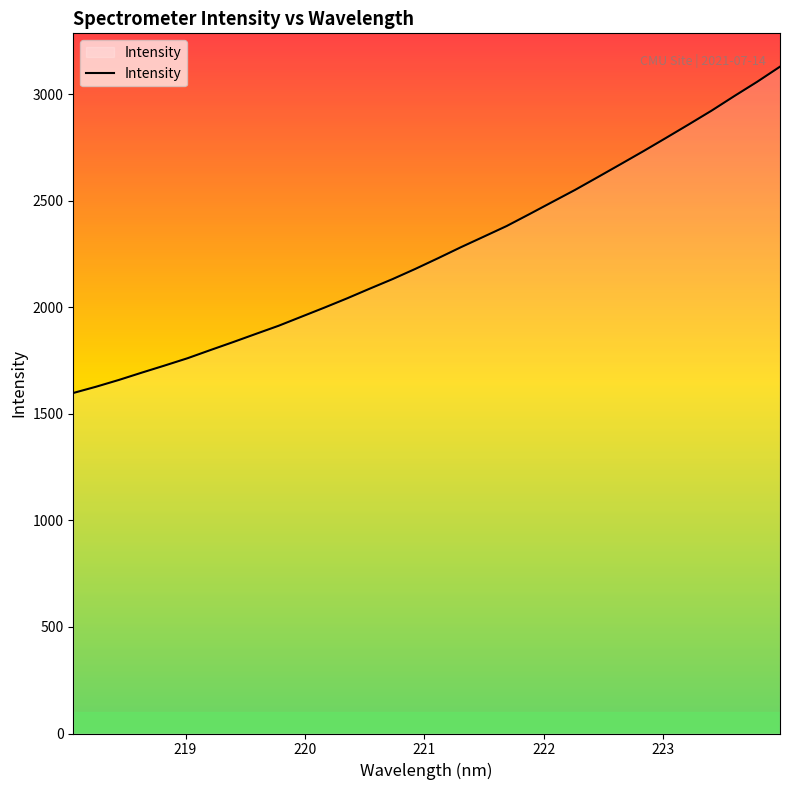

What is the minimum value shown in the chart?

1598.0